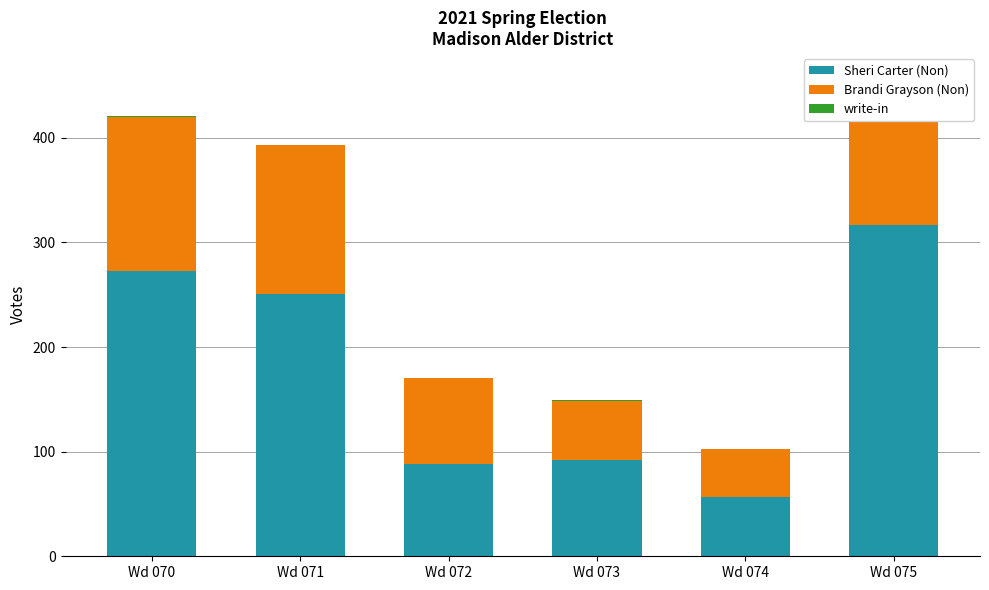

What is the total value across all series at Wd 072?

170